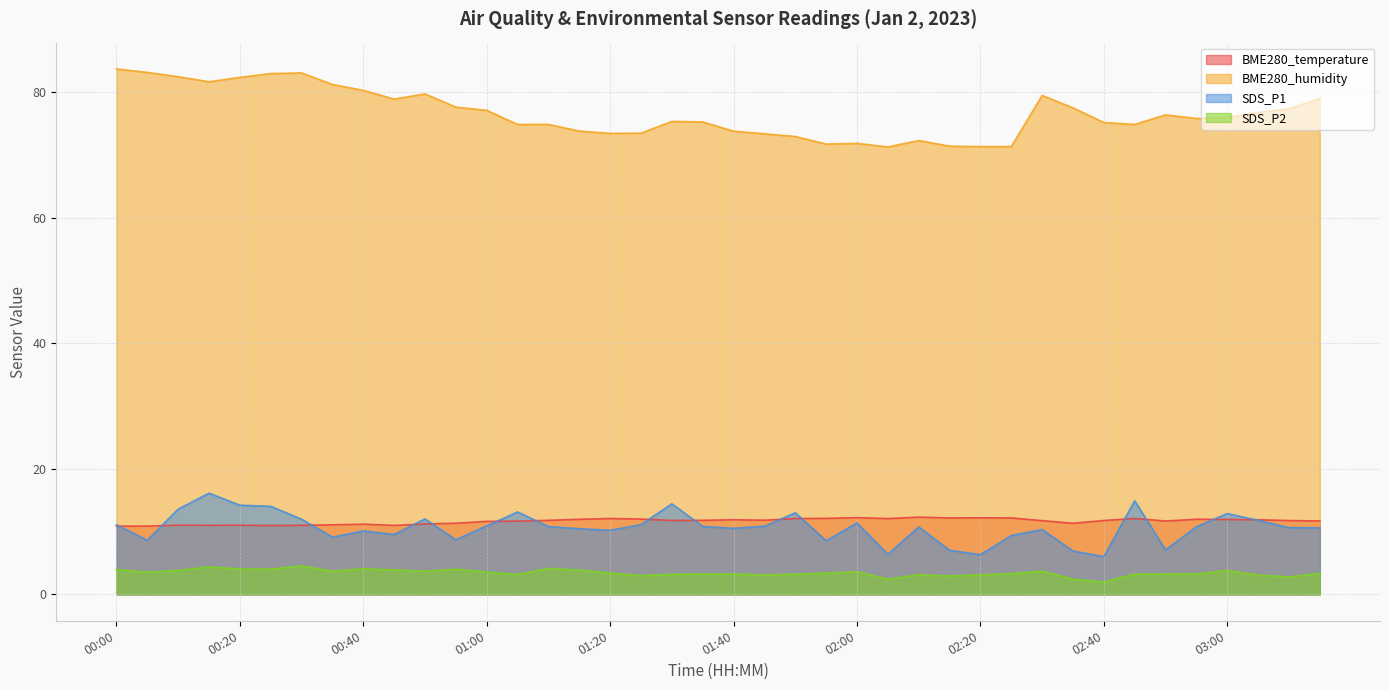

How many data points in SDS_P2 are less than 3?

5